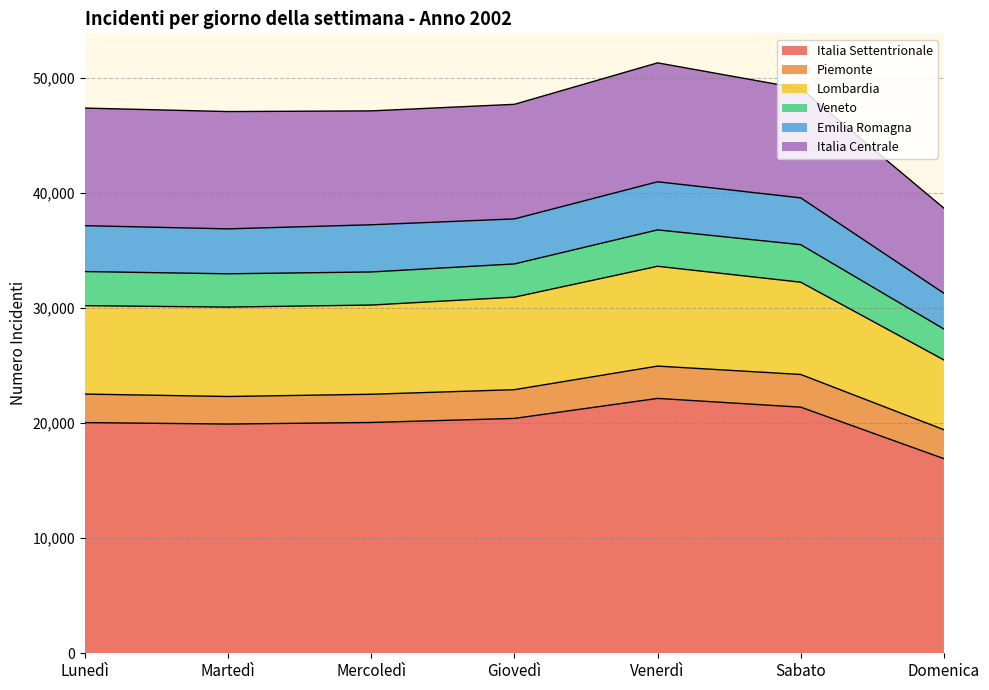

True or false: Lombardia has a value of 12592 at Lunedì.

False